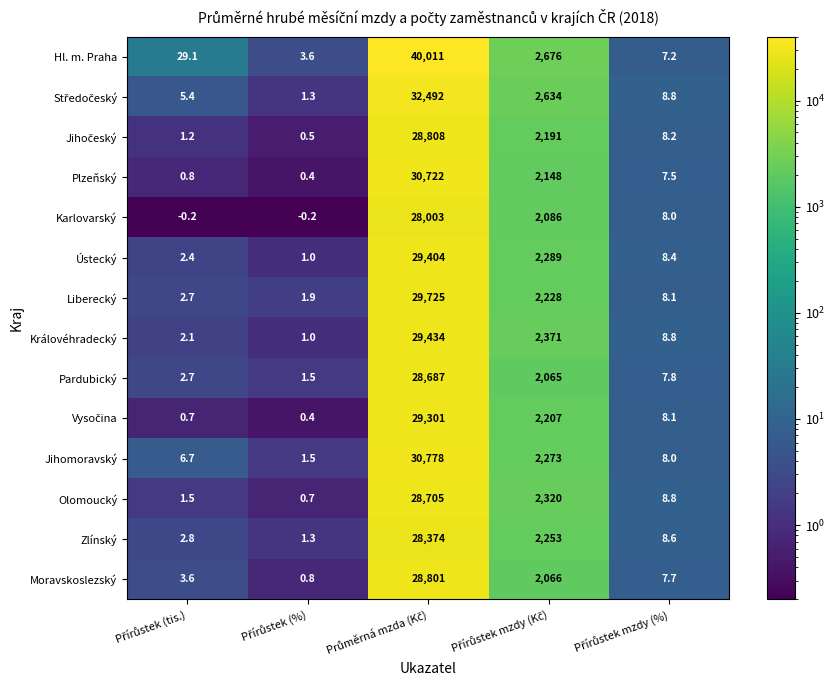

What is the greatest value displayed?

40011.0